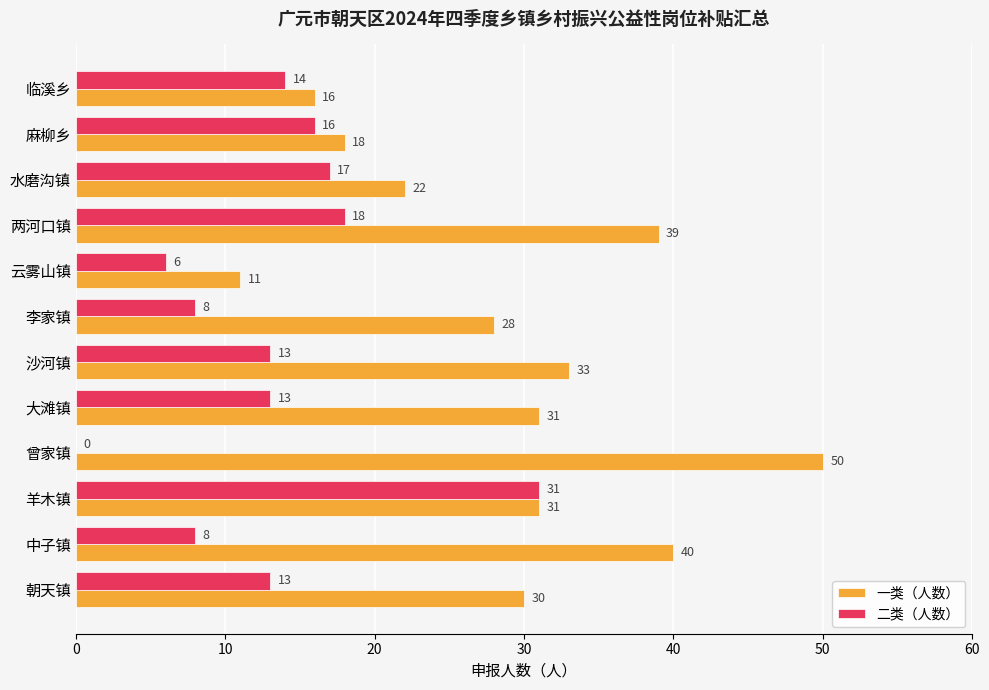

What is the sum of the 一类（人数） values at 临溪乡 and 羊木镇?

47